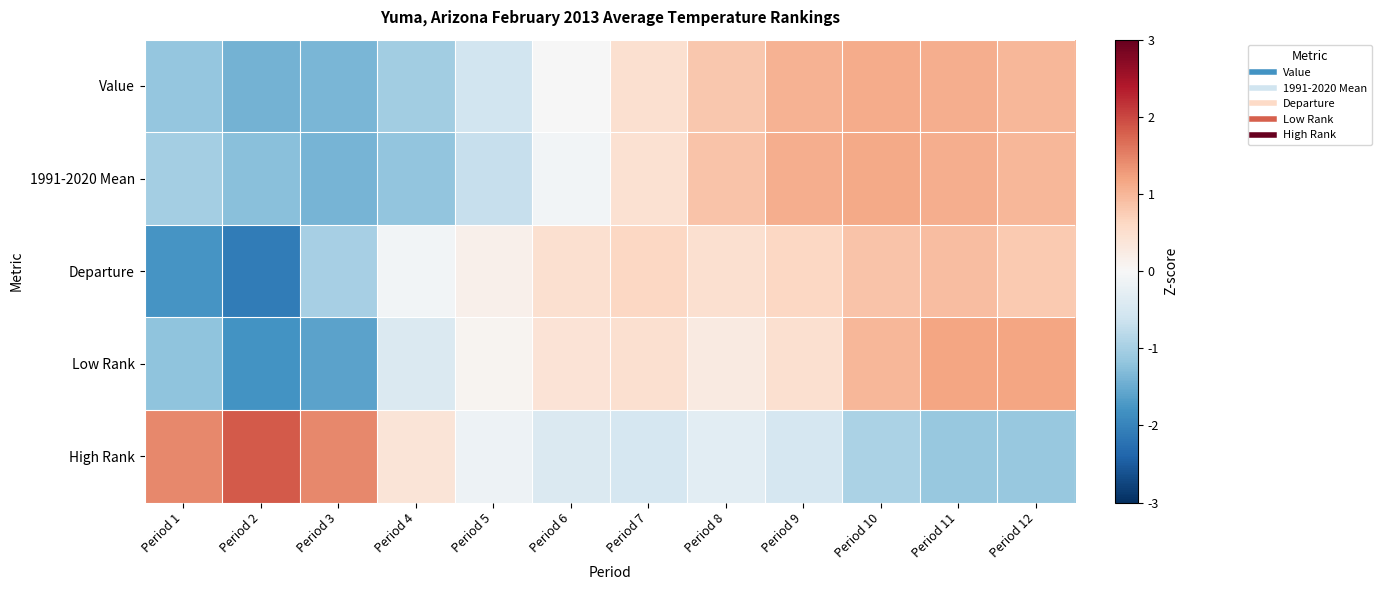

Between Period 8 and Period 11, which series saw the biggest shift?

Low Rank